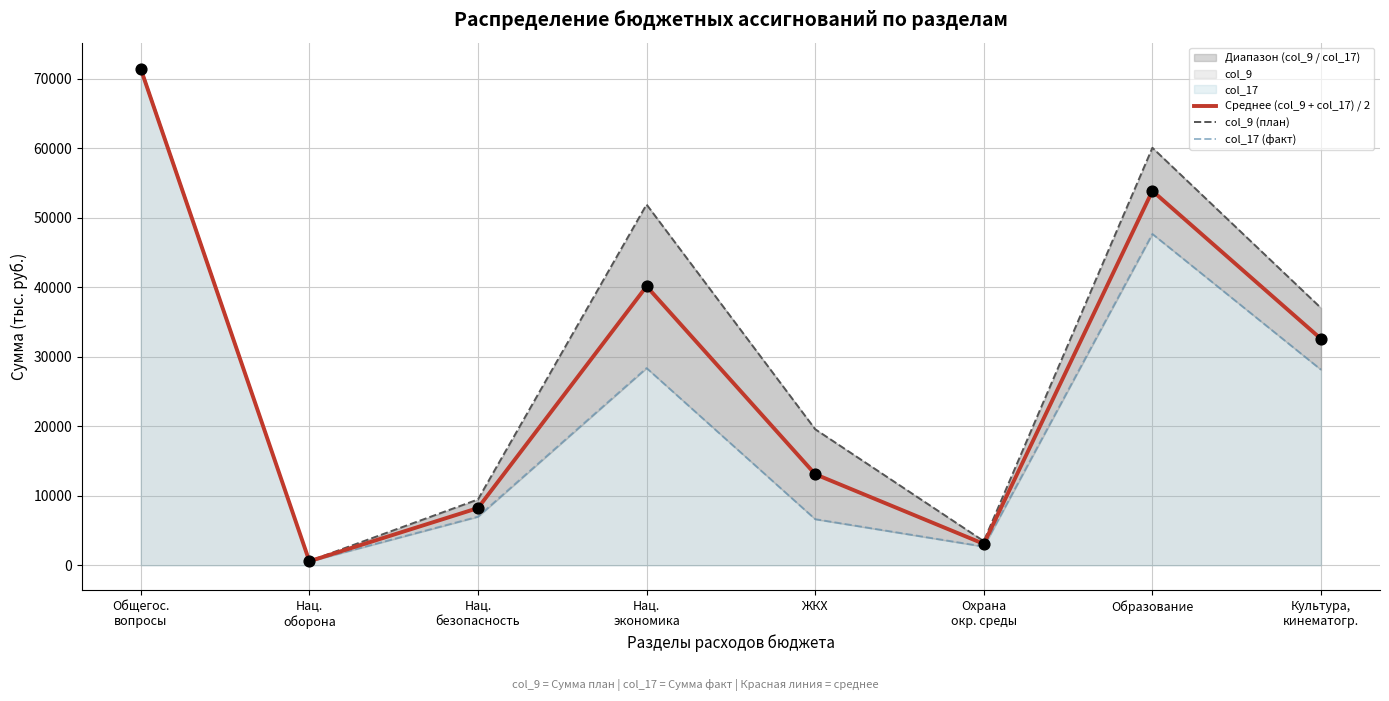

Which series has the largest total across all categories?

col_9 (план)